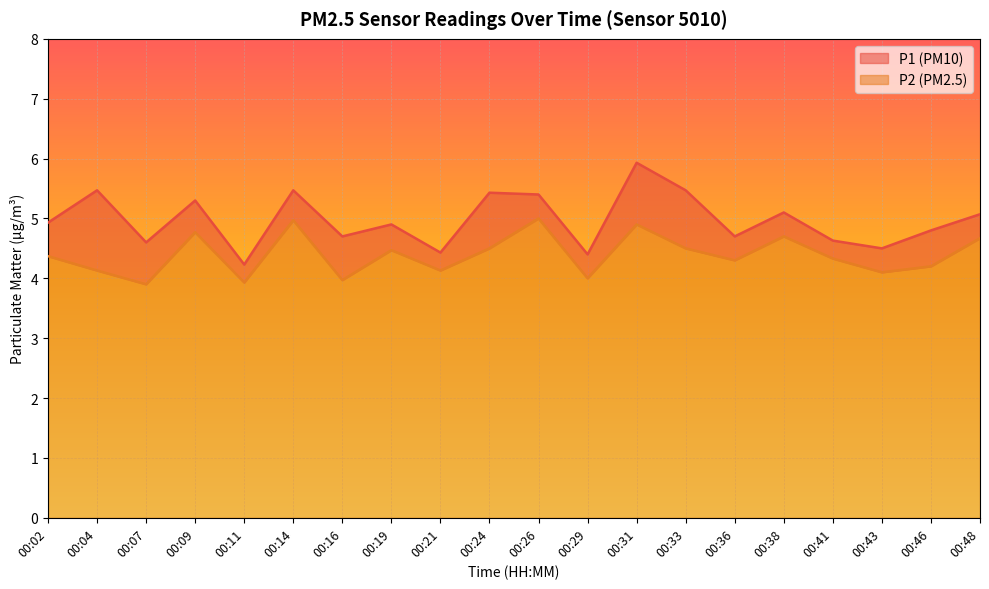

The P1 series shows 2.2 at 00:48. True or false?

False